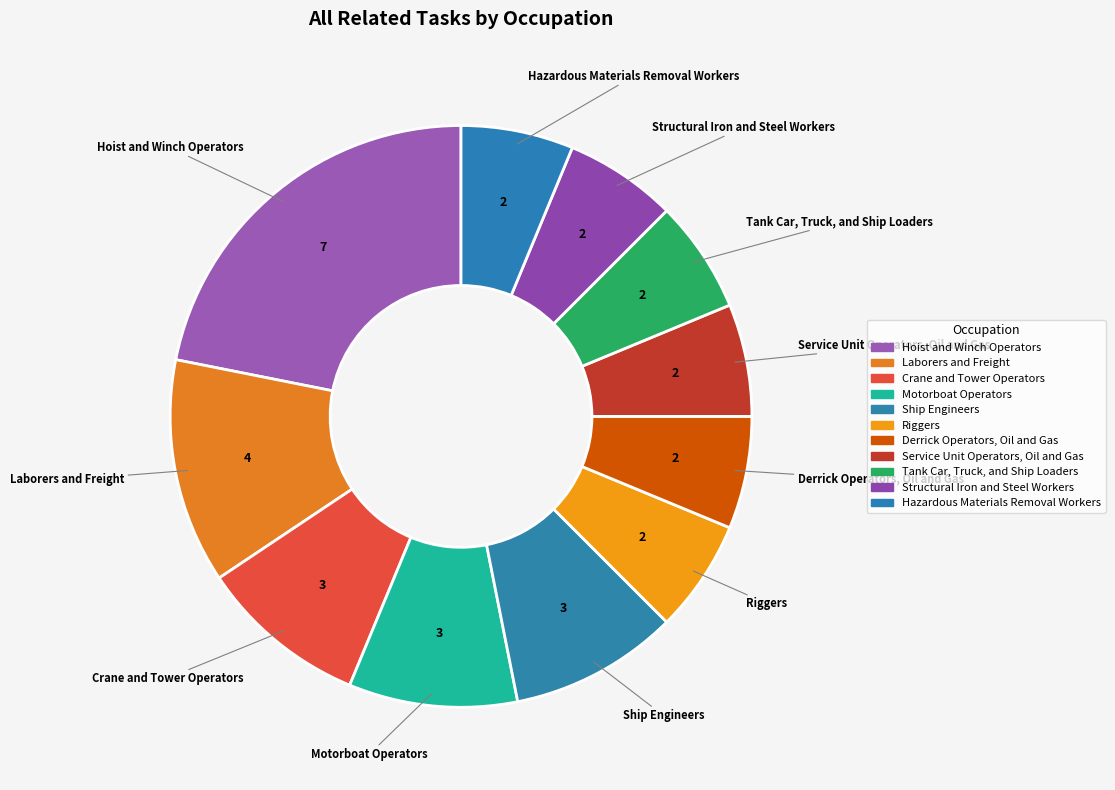

Count the number of slices in the pie.

11